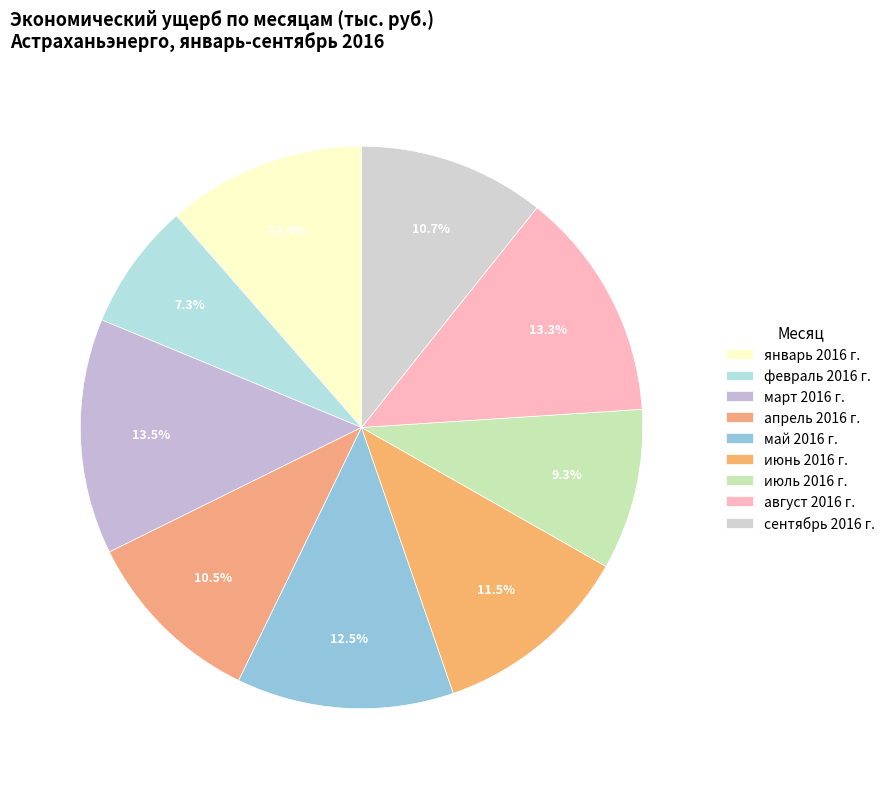

Rank the categories by value from highest to lowest.

март 2016 г., август 2016 г., май 2016 г., июнь 2016 г., январь 2016 г., сентябрь 2016 г., апрель 2016 г., июль 2016 г., февраль 2016 г.